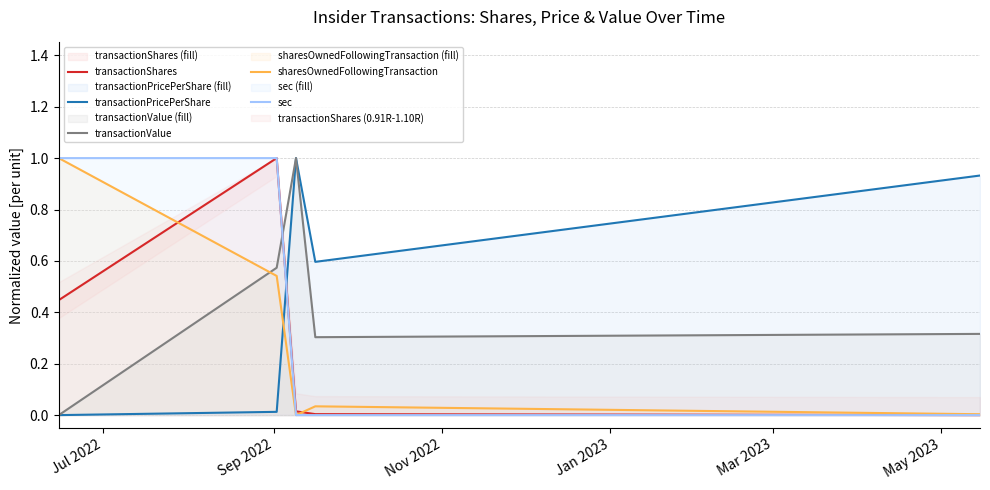

How many intersections are there between transactionValue and sharesOwnedFollowingTransaction?

1